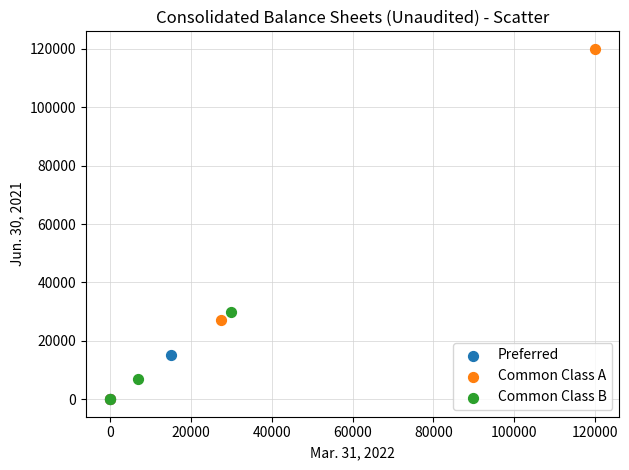

Which series reaches the maximum Y coordinate?

Common Class A